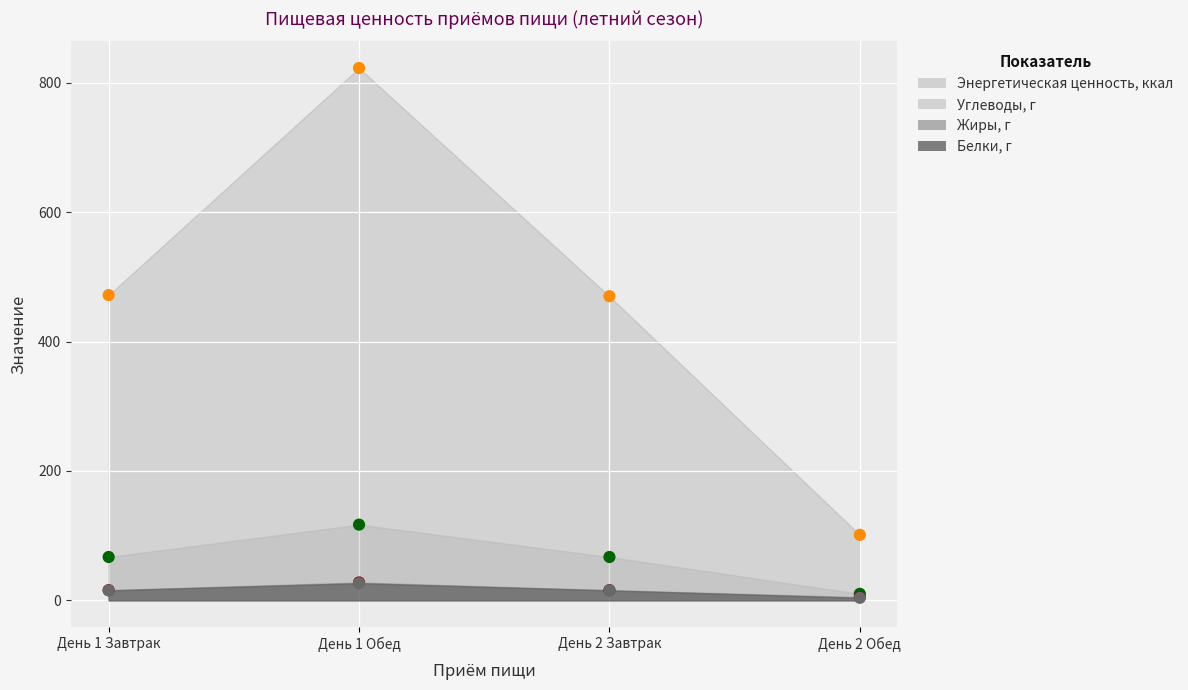

Which series has the largest Y range (max minus min)?

Энергетическая ценность, ккал